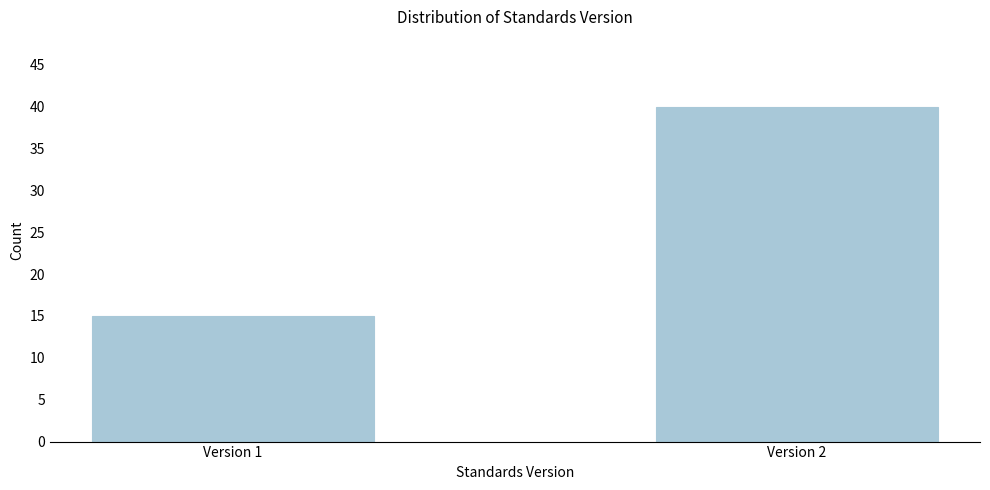

Reading left to right, list all the values displayed in this chart.

15	40